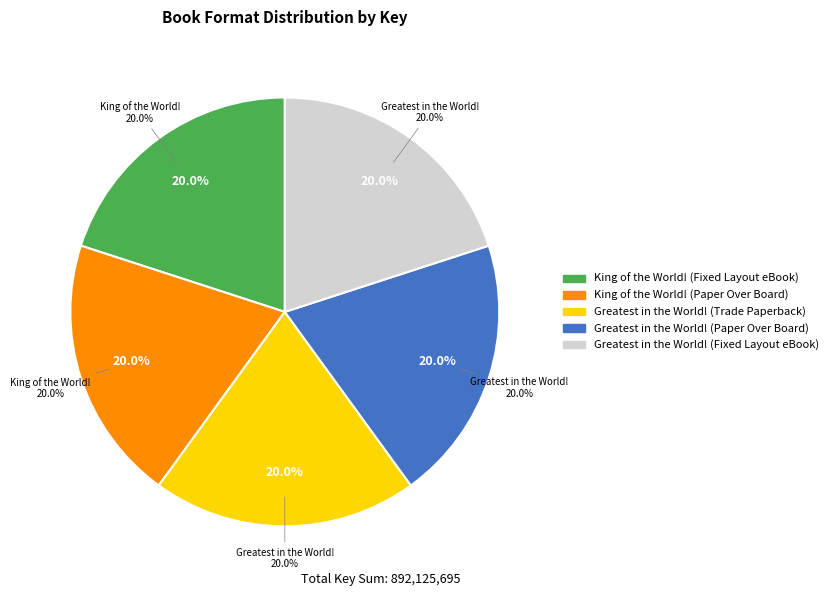

Does any single category account for the majority?

No